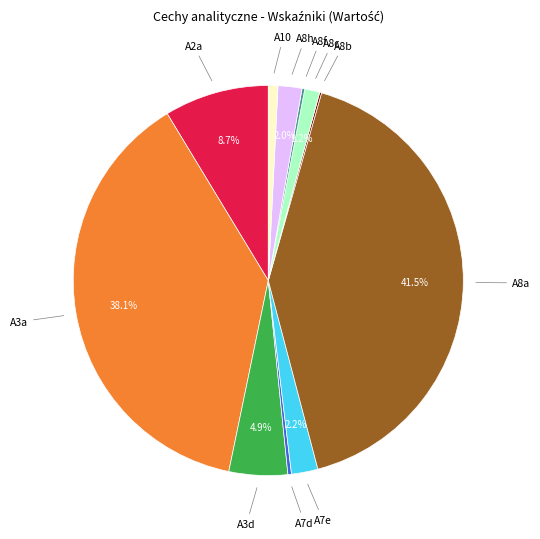

Approximately how many times larger is the value at A10 compared to A8h?

0.4